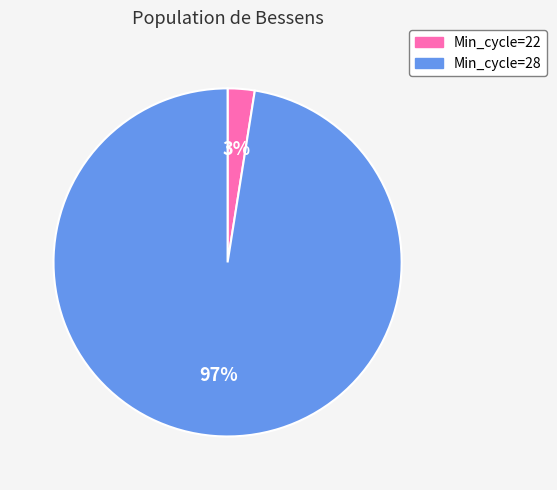

Does any single category account for the majority?

Yes